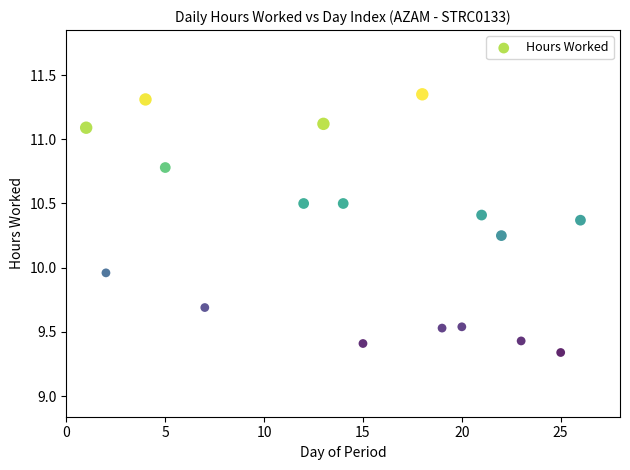

What is the range of X values (max minus min)?

25.0